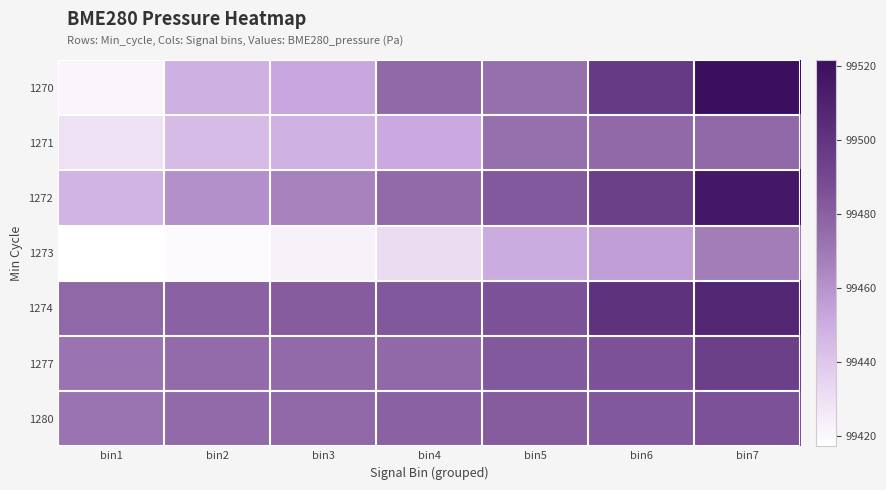

What is the spread (max minus min) of values at bin2?

59.6